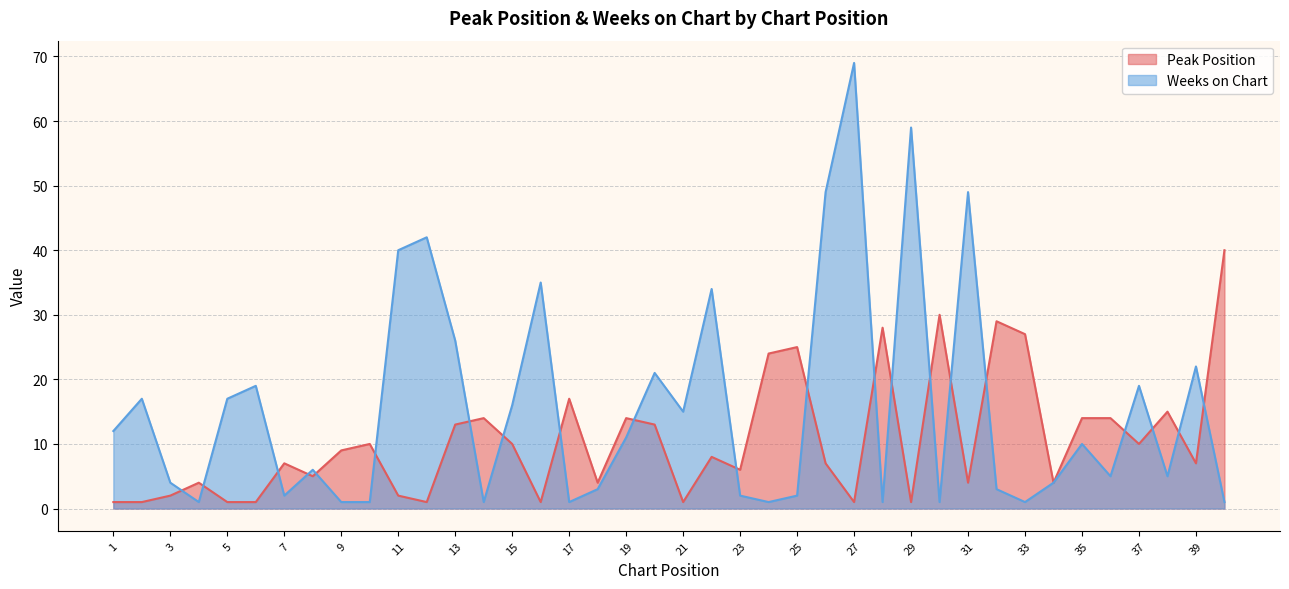

Reading right to left, transcribe all the data shown in this chart.

Peak Position: 40	7	15	10	14	14	4	27	29	4	30	1	28	1	7	25	24	6	8	1	13	14	4	17	1	10	14	13	1	2	10	9	5	7	1	1	4	2	1	1
Weeks on Chart: 1	22	5	19	5	10	4	1	3	49	1	59	1	69	49	2	1	2	34	15	21	11	3	1	35	16	1	26	42	40	1	1	6	2	19	17	1	4	17	12